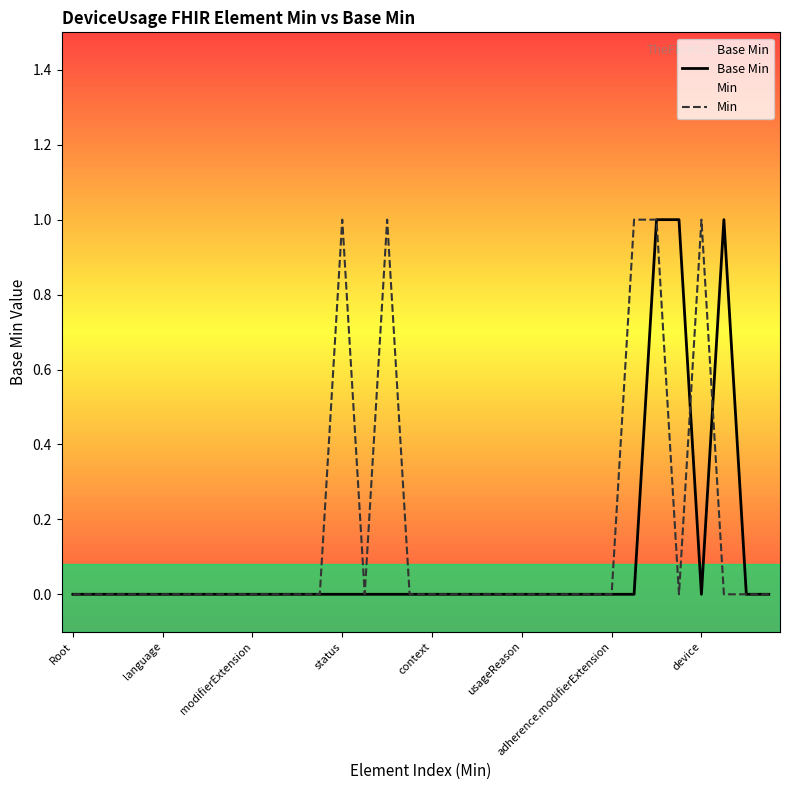

How many interior local peaks does the Base Min series have?

1